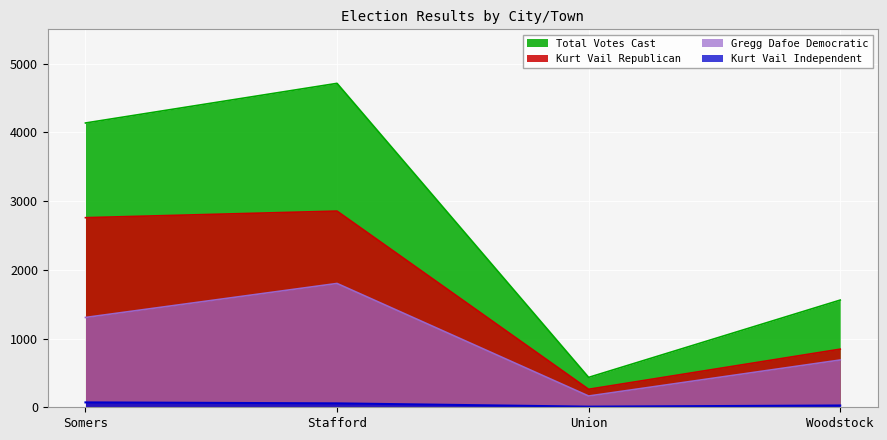

What is the sum of all Gregg Dafoe Democratic values?

3961